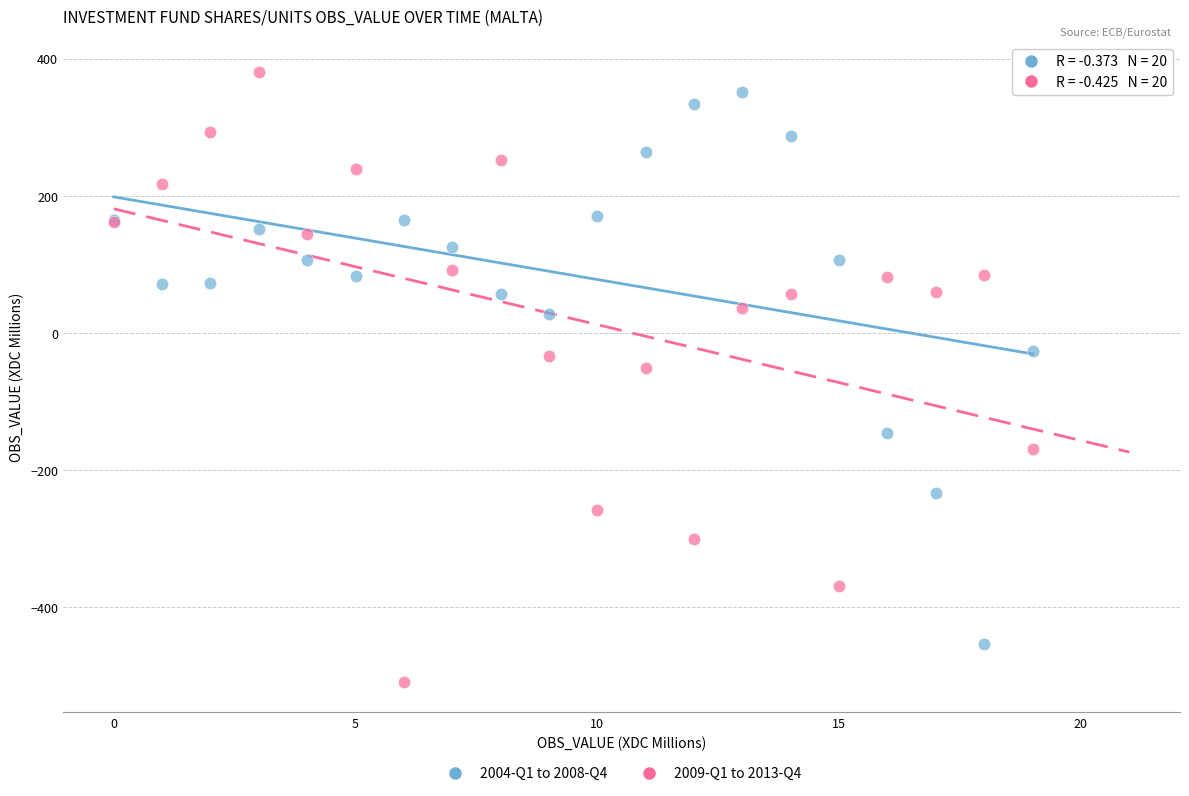

Which series reaches the minimum Y coordinate?

2009-Q1 to 2013-Q4